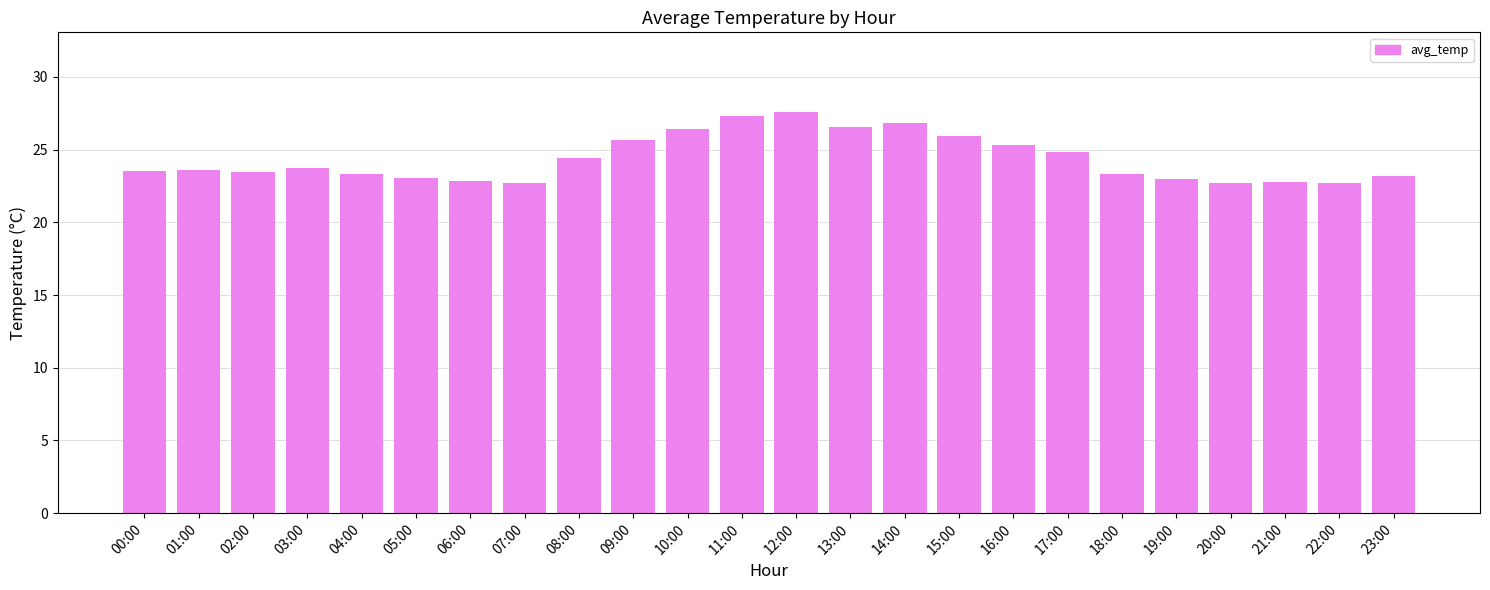

What is the approximate value at 22:00?

22.7